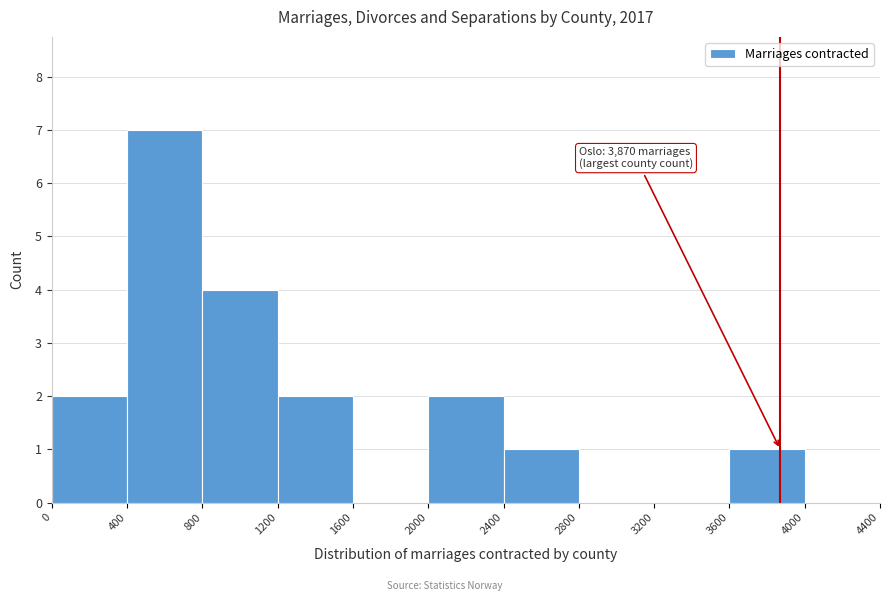

Over which range of the x-axis is the bar tallest?

400 to 800